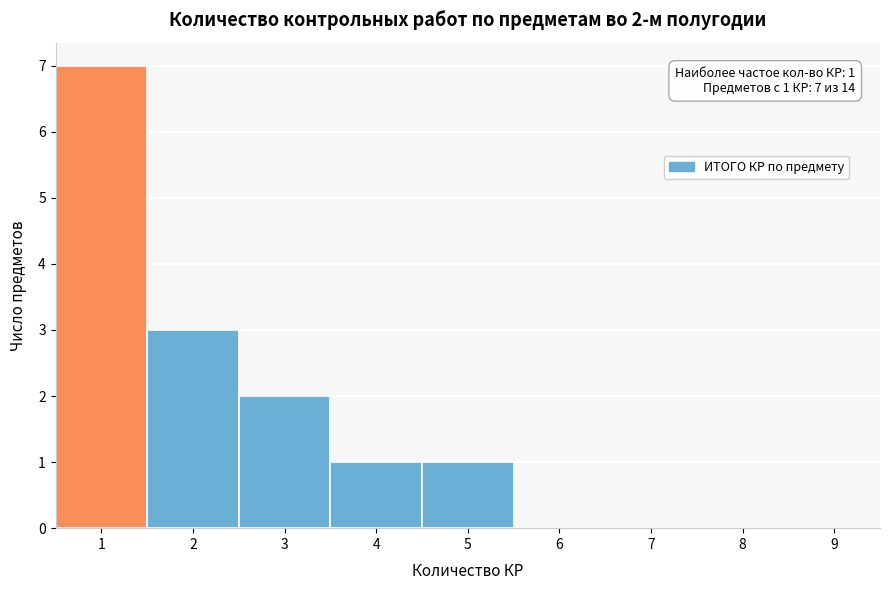

Which range on the x-axis has the tallest bar?

0.5 to 1.5